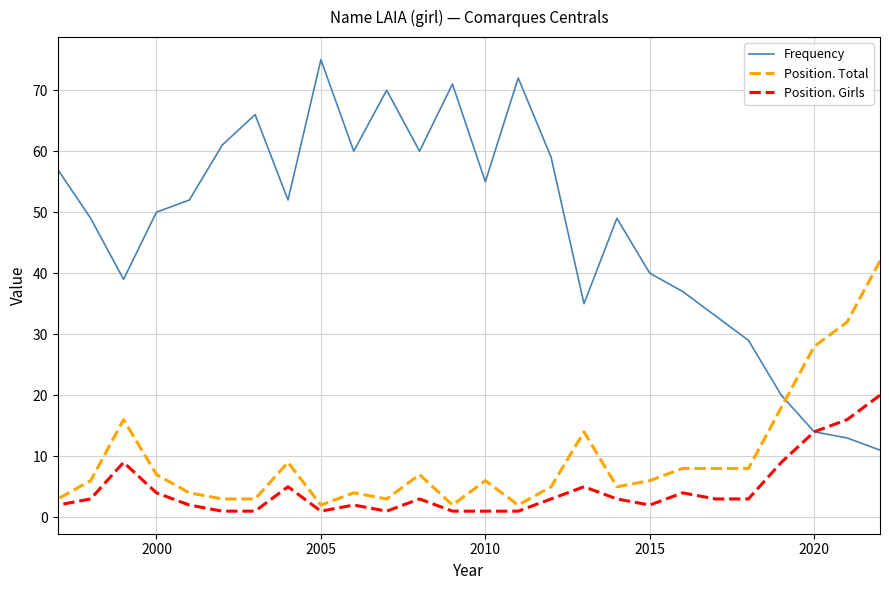

What is the lowest value of the Frequency series?

11